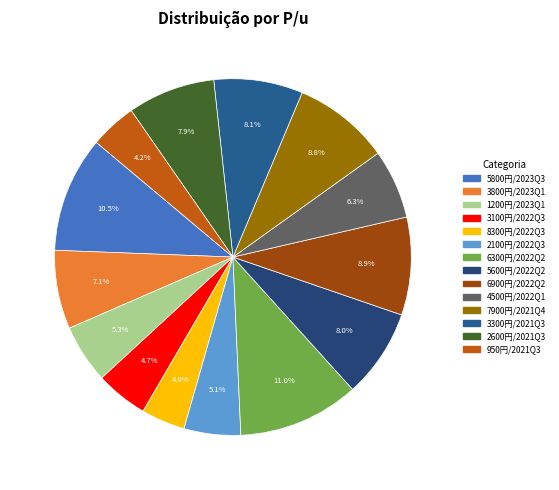

Is there a majority slice in this chart?

No